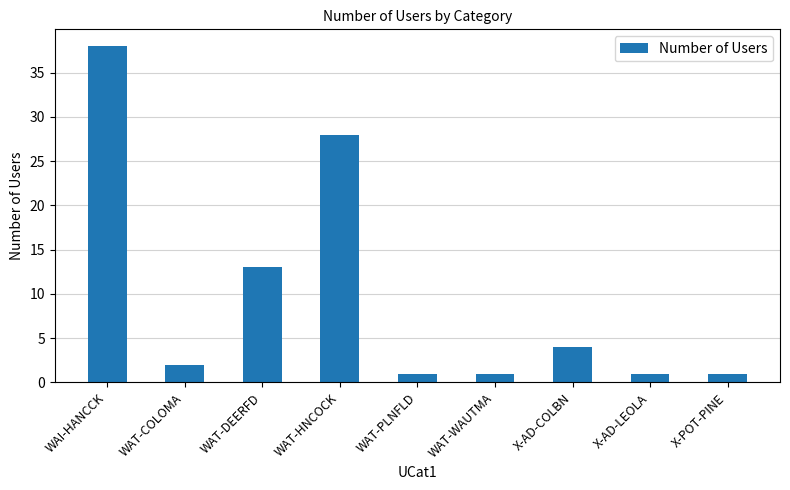

What is the difference between the second highest and minimum values?

27